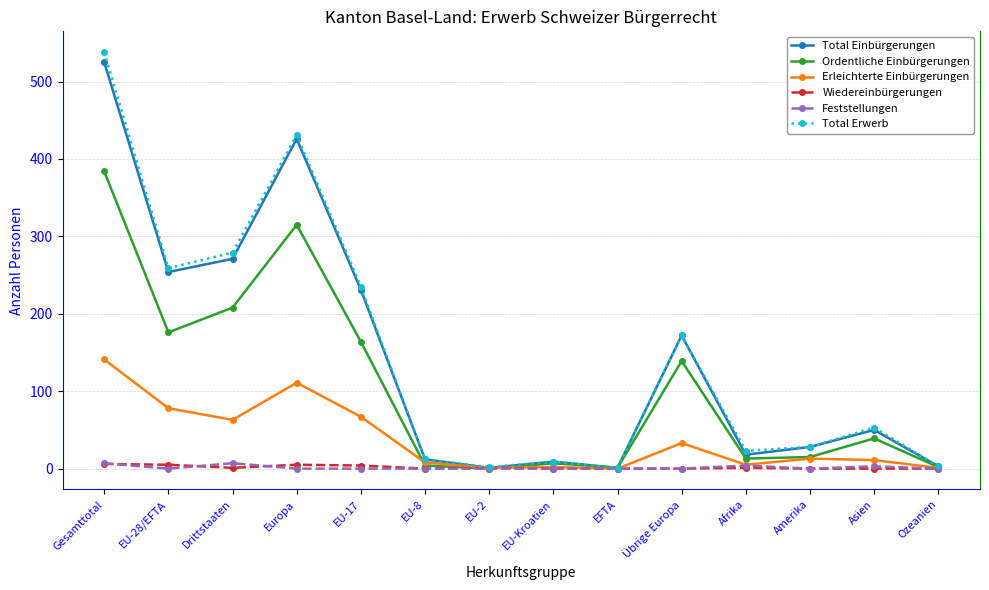

At which category is the sum across all series the highest?

Gesamttotal